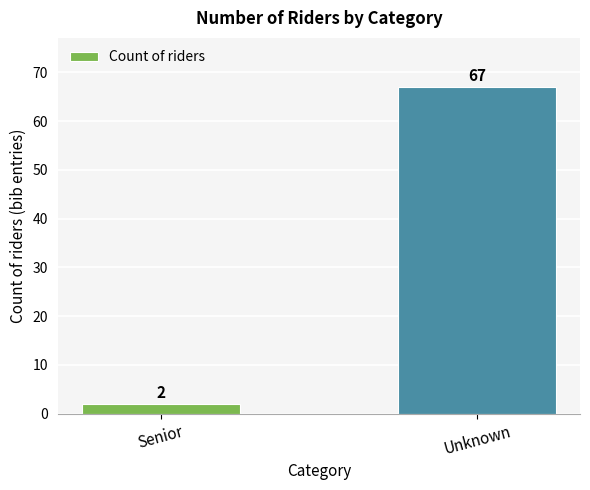

Does the chart contain stacked bars?

No